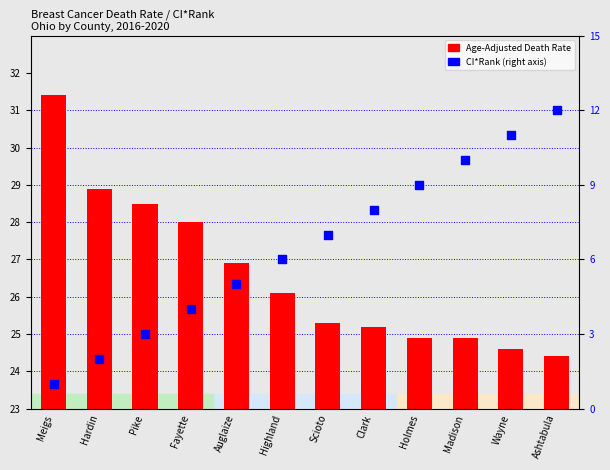

At how many categories does at least one series exceed 3?

12